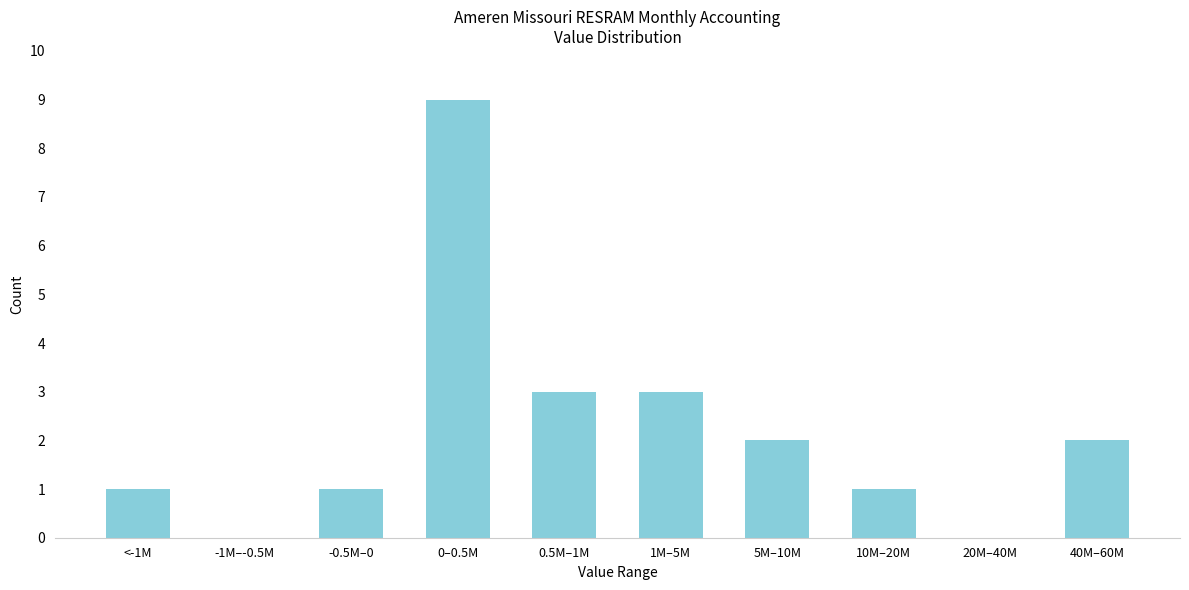

Reading left to right, transcribe all the data shown in this chart.

<-1M=1	-1M–-0.5M=0	-0.5M–0=1	0–0.5M=9	0.5M–1M=3	1M–5M=3	5M–10M=2	10M–20M=1	20M–40M=0	40M–60M=2